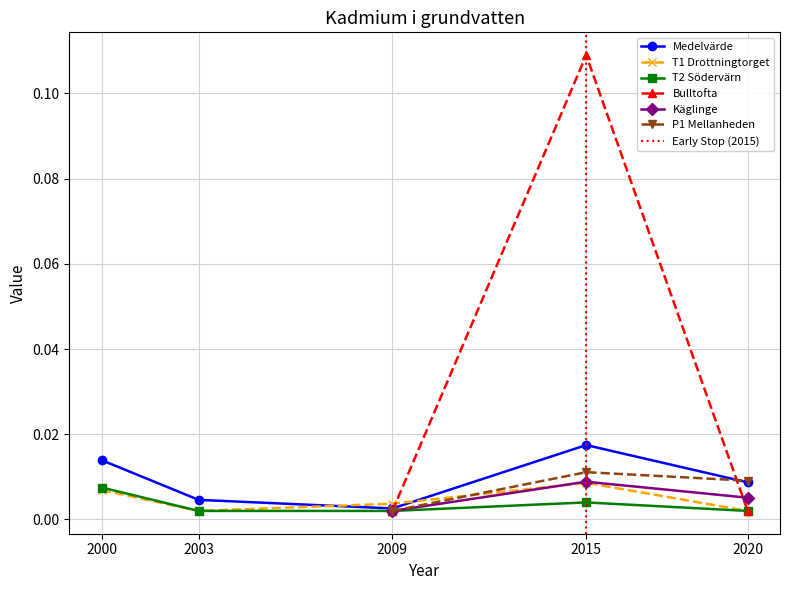

How many T2 Södervärn values are between 0 and 1?

5